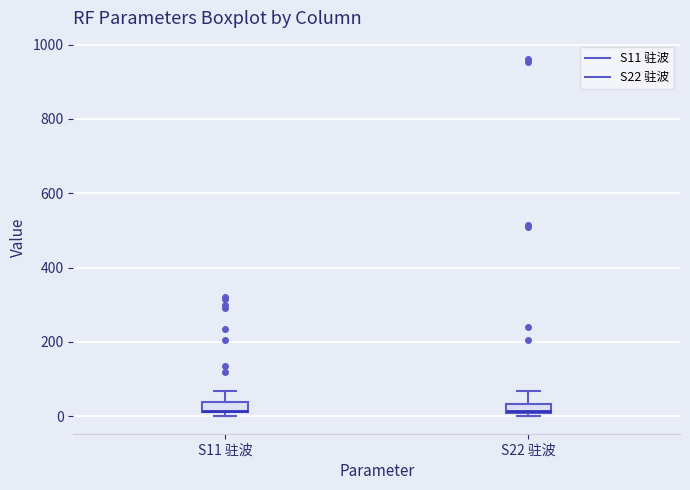

Where does the upper whisker of the box for S11 驻波 end on the y-axis? The values are not printed on the chart, so give them approximately, as read against the axis.

60